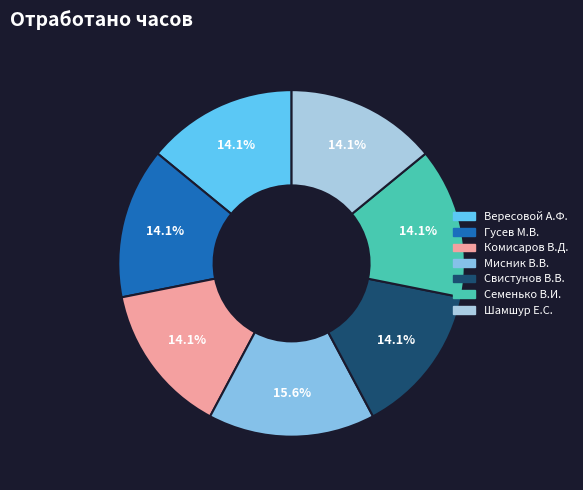

How many segments does this pie chart have?

7